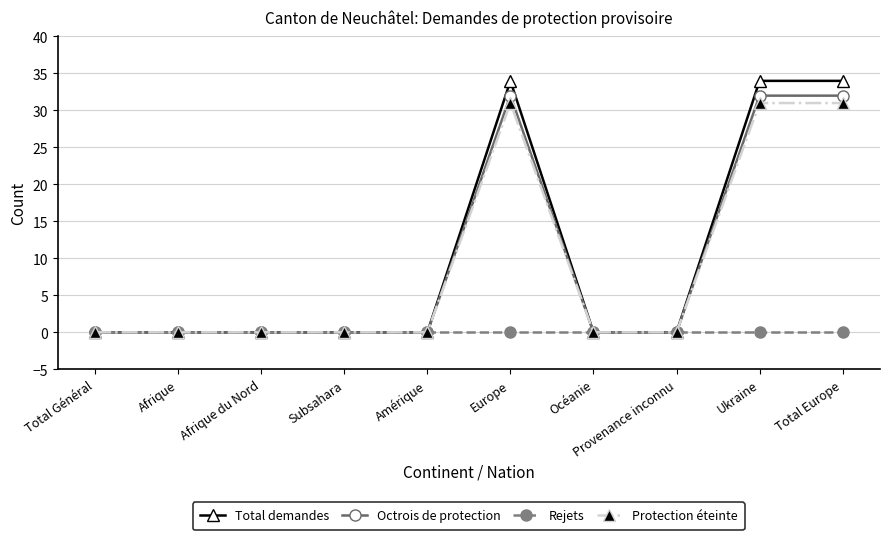

Reading left to right, what are all the values shown in this chart?

Total demandes: Total Général=0	Afrique=0	Afrique du Nord=0	Subsahara=0	Amérique=0	Europe=34	Océanie=0	Provenance inconnu=0	Ukraine=34	Total Europe=34
Octrois de protection: Total Général=0	Afrique=0	Afrique du Nord=0	Subsahara=0	Amérique=0	Europe=32	Océanie=0	Provenance inconnu=0	Ukraine=32	Total Europe=32
Rejets: Total Général=0	Afrique=0	Afrique du Nord=0	Subsahara=0	Amérique=0	Europe=0	Océanie=0	Provenance inconnu=0	Ukraine=0	Total Europe=0
Protection éteinte: Total Général=0	Afrique=0	Afrique du Nord=0	Subsahara=0	Amérique=0	Europe=31	Océanie=0	Provenance inconnu=0	Ukraine=31	Total Europe=31